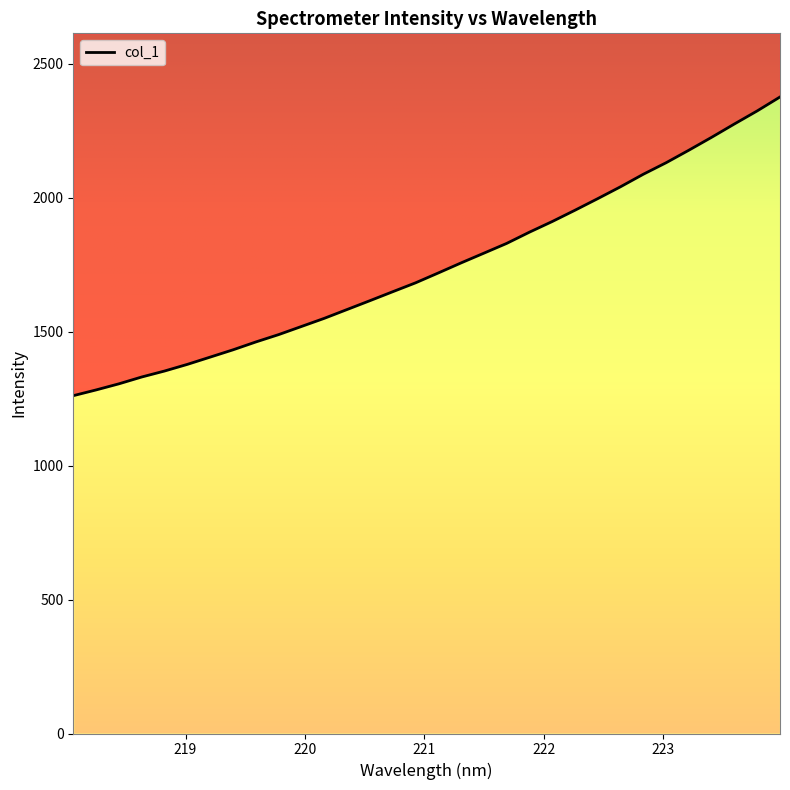

Rank the categories by value from highest to lowest.

223.9802, 223.7895, 223.5987, 223.408, 223.2172, 223.0264, 222.8355, 222.6447, 222.4538, 222.263, 222.0721, 221.8812, 221.6902, 221.4993, 221.3083, 221.1174, 220.9264, 220.7354, 220.5444, 220.3533, 220.1623, 219.9712, 219.7801, 219.589, 219.3979, 219.2067, 219.0156, 218.8244, 218.6332, 218.442, 218.2508, 218.0596